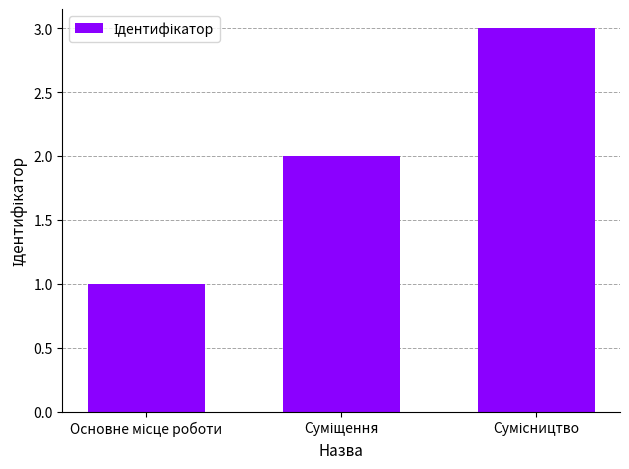

What is the sum of all values?

6